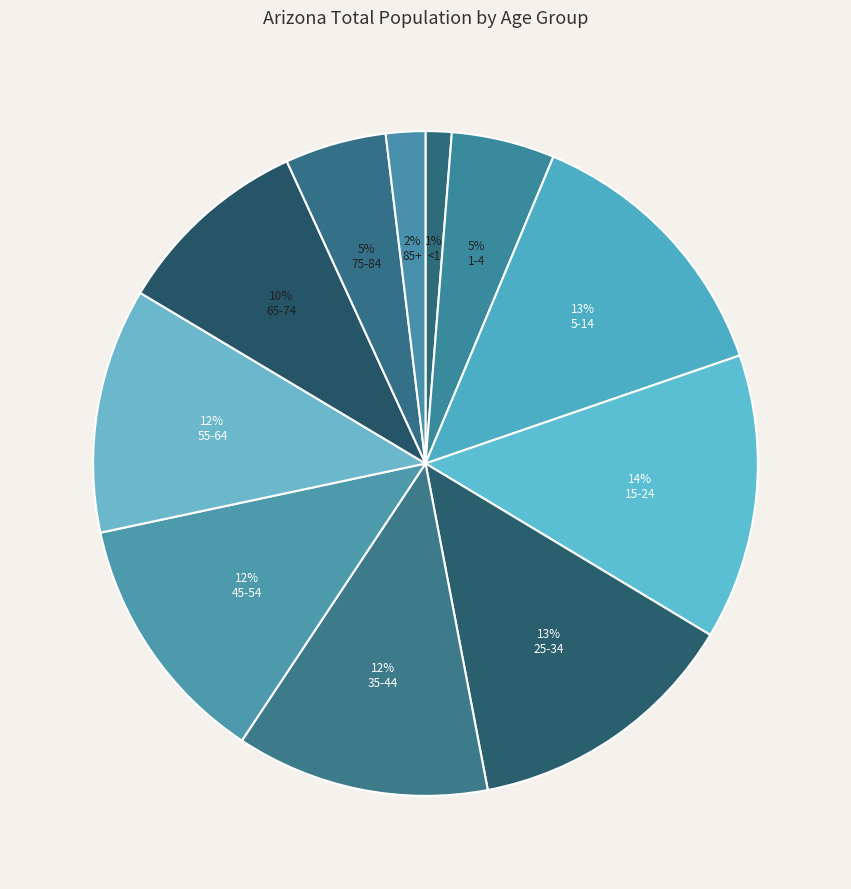

What is the change in value from <1 to 25-34?

+827552